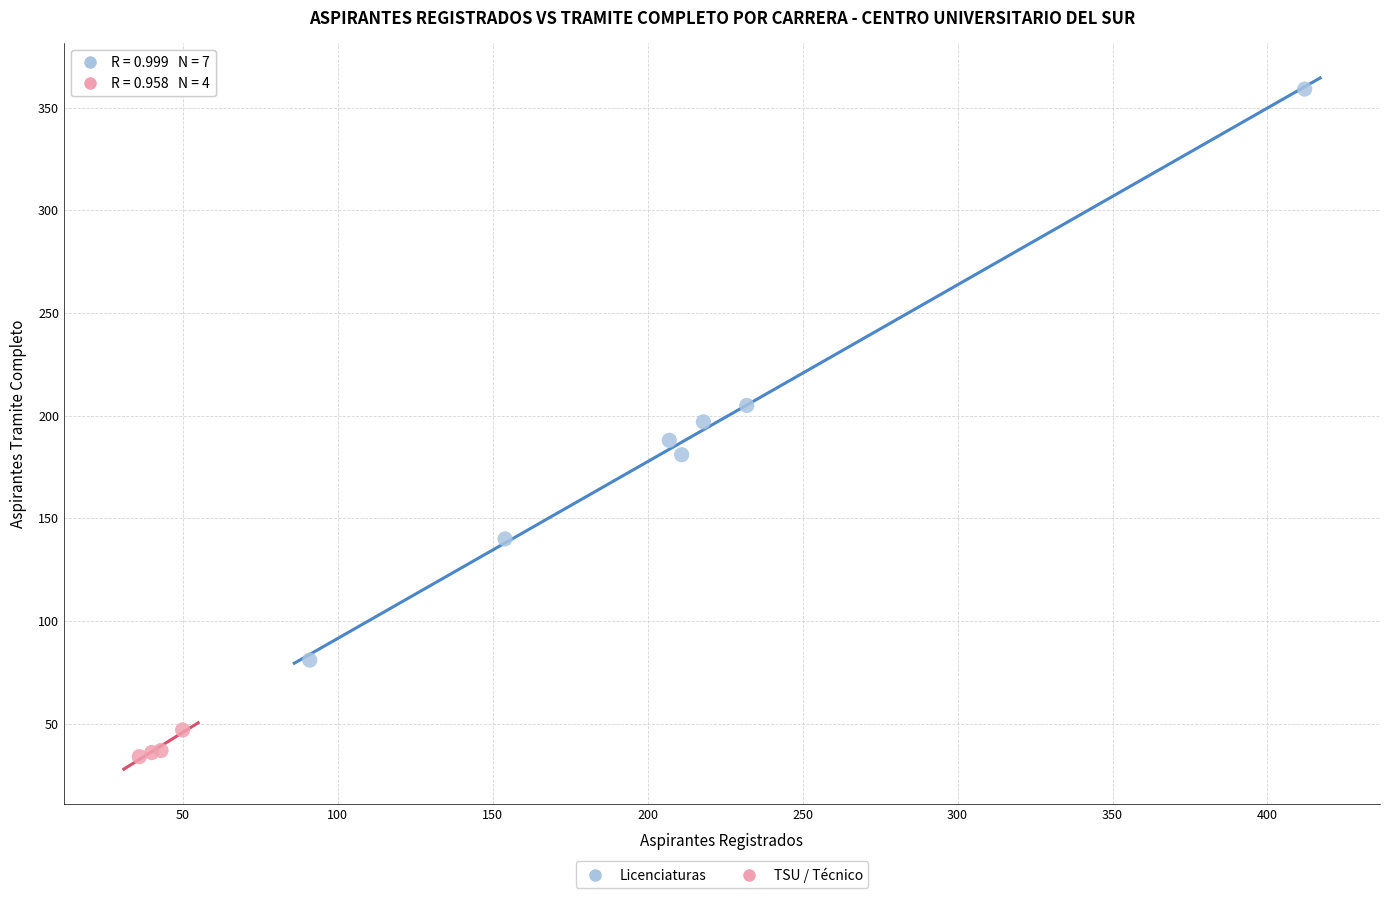

Which series has the largest Y range (max minus min)?

Licenciaturas